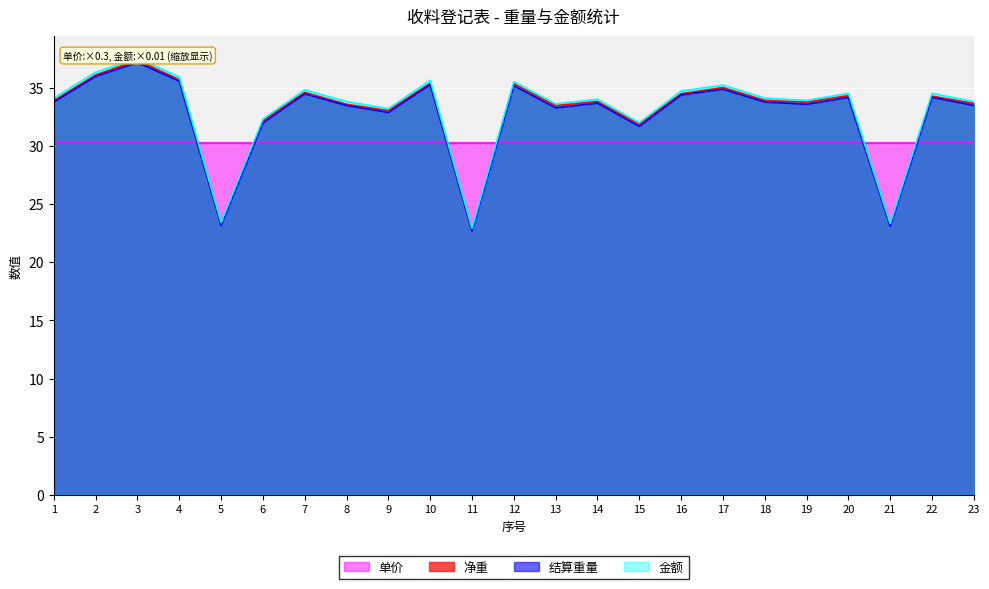

Where is 金额 nearest to the value 30?

15